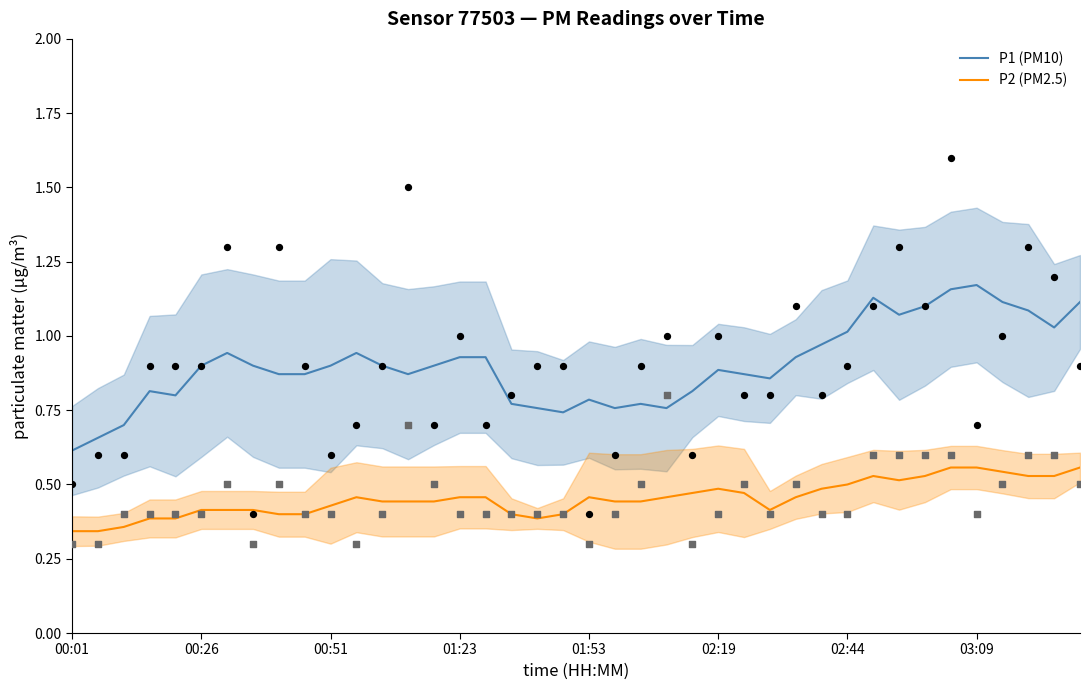

At how many categories does at least one series exceed 0?

40